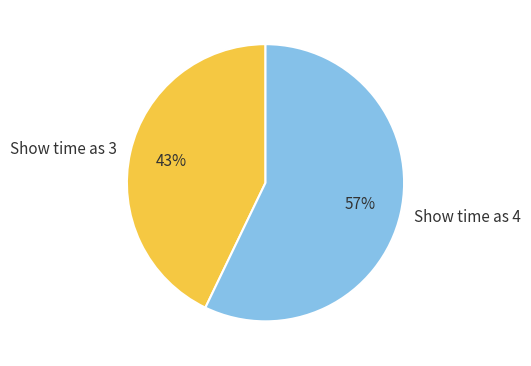

To the nearest percent, what is the difference between the largest and smallest slice percentages?

14%